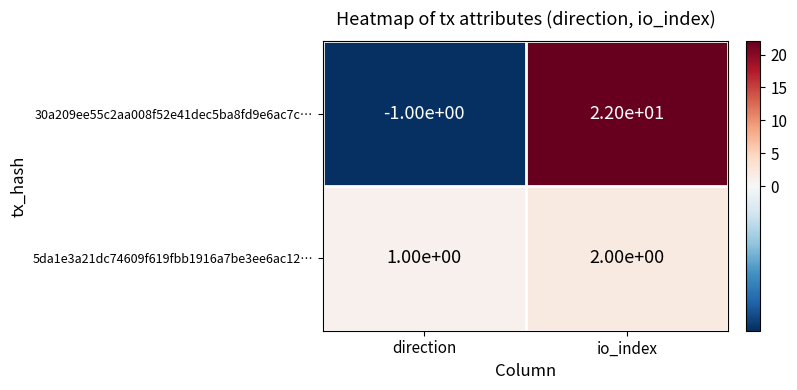

At how many categories does at least one series exceed 7?

1